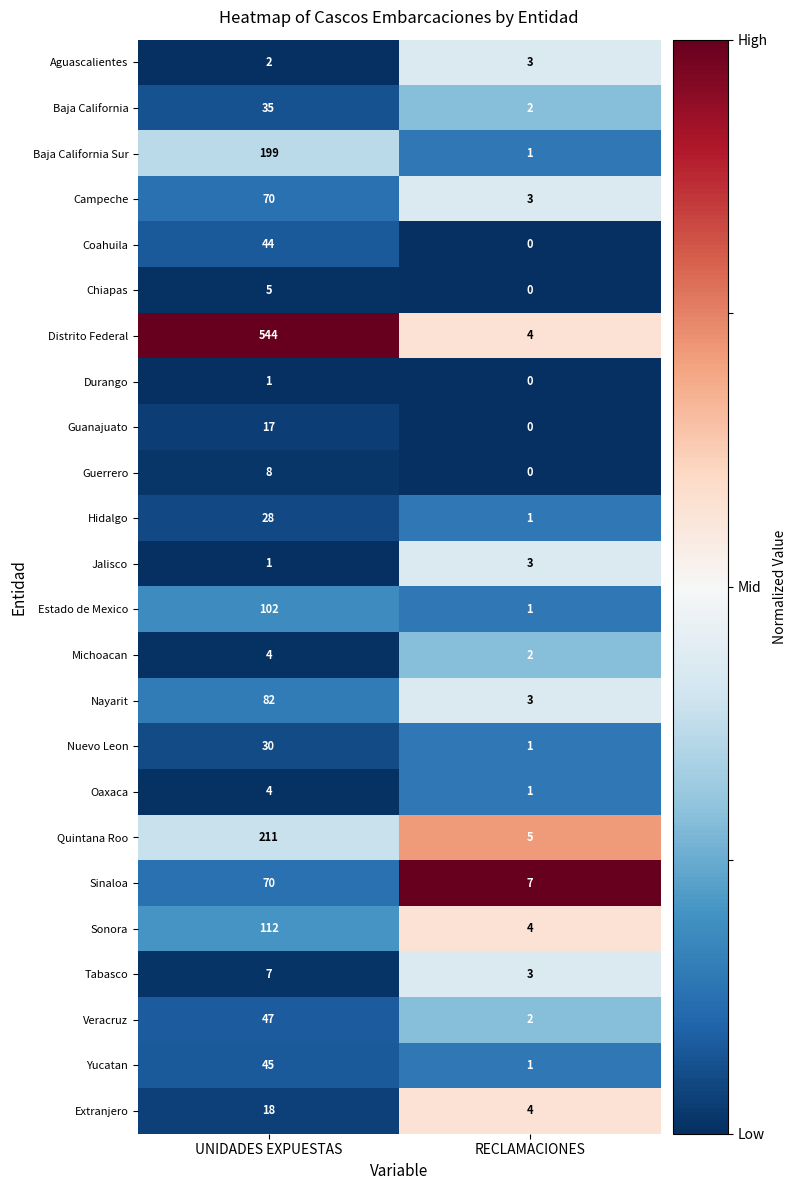

At which category does the chart reach its peak across all series?

UNIDADES EXPUESTAS